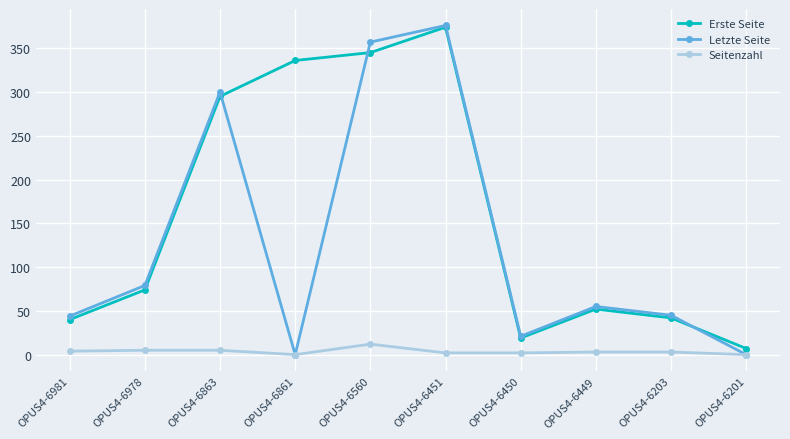

What is the difference between the maximum and minimum values in the Erste Seite series?

367